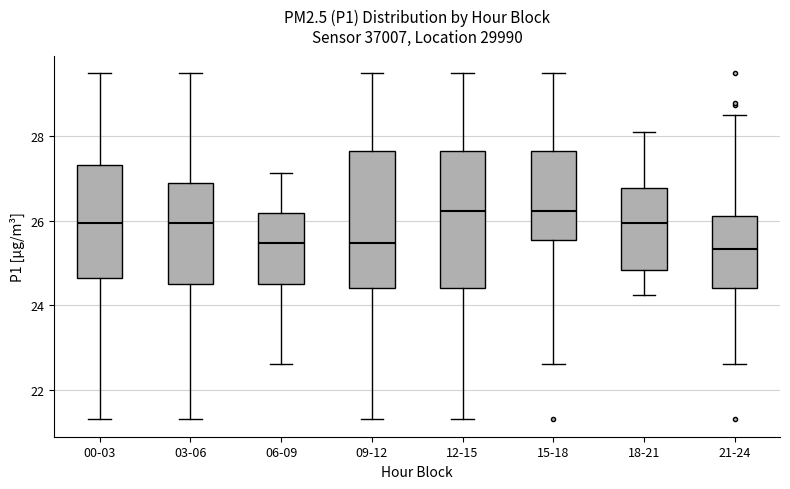

Reading left to right, transcribe this box plot: for each box, give where its median line is, the range the box spans, and where its two whiskers end, as read against the y-axis. The values are not printed on the chart, so give them approximately, as read against the axis.

00-03: median 26.0, box 24.6 to 27.4, whiskers 21.4 to 29.6
03-06: median 26.0, box 24.6 to 26.8, whiskers 21.4 to 29.6
06-09: median 25.4, box 24.6 to 26.2, whiskers 22.6 to 27.2
09-12: median 25.4, box 24.4 to 27.6, whiskers 21.4 to 29.6
12-15: median 26.2, box 24.4 to 27.6, whiskers 21.4 to 29.6
15-18: median 26.2, box 25.6 to 27.6, whiskers 22.6 to 29.6
18-21: median 26.0, box 24.8 to 26.8, whiskers 24.2 to 28.2
21-24: median 25.4, box 24.4 to 26.2, whiskers 22.6 to 28.6